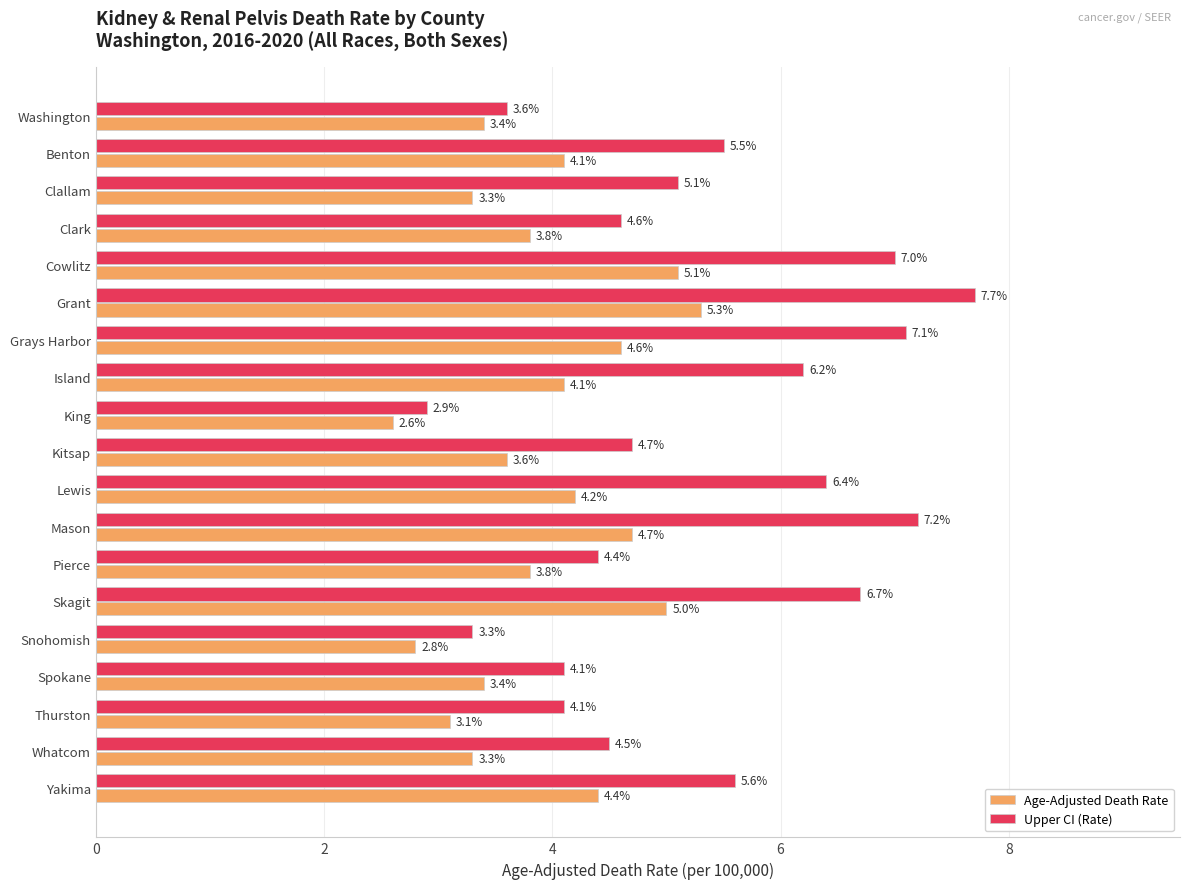

How many values in the Upper CI (Rate) series exceed 5?

10